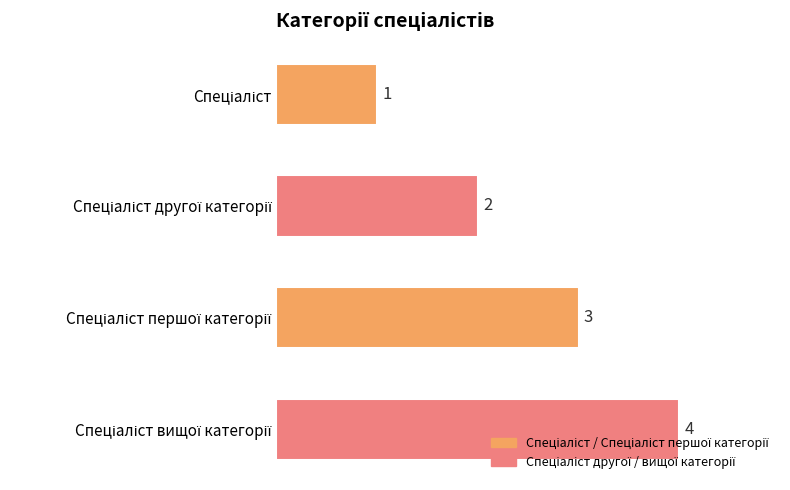

What is the difference between the maximum and minimum values?

3